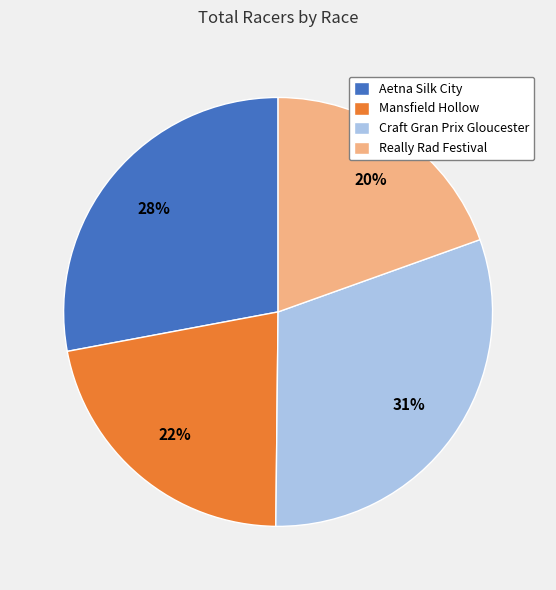

What is the largest slice in the pie chart?

Craft Gran Prix Gloucester